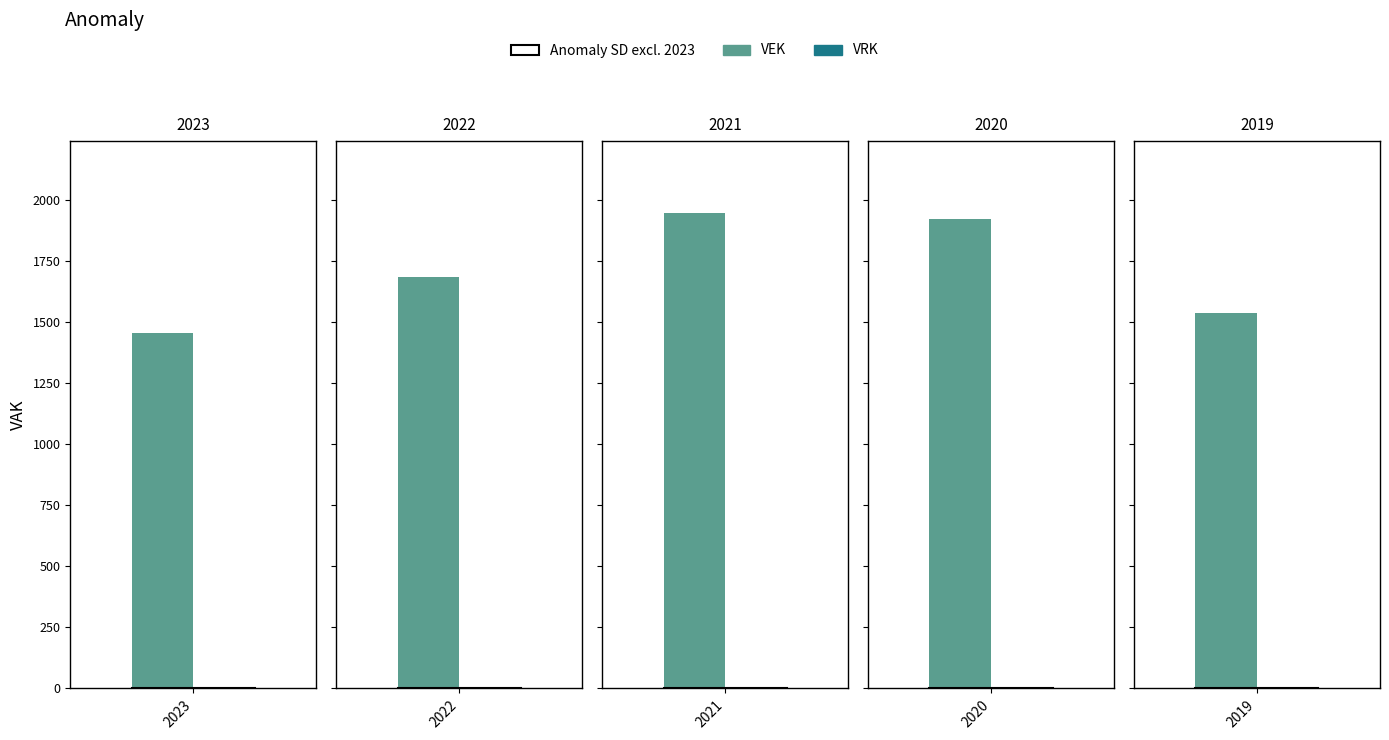

What is the greatest value displayed?

1948